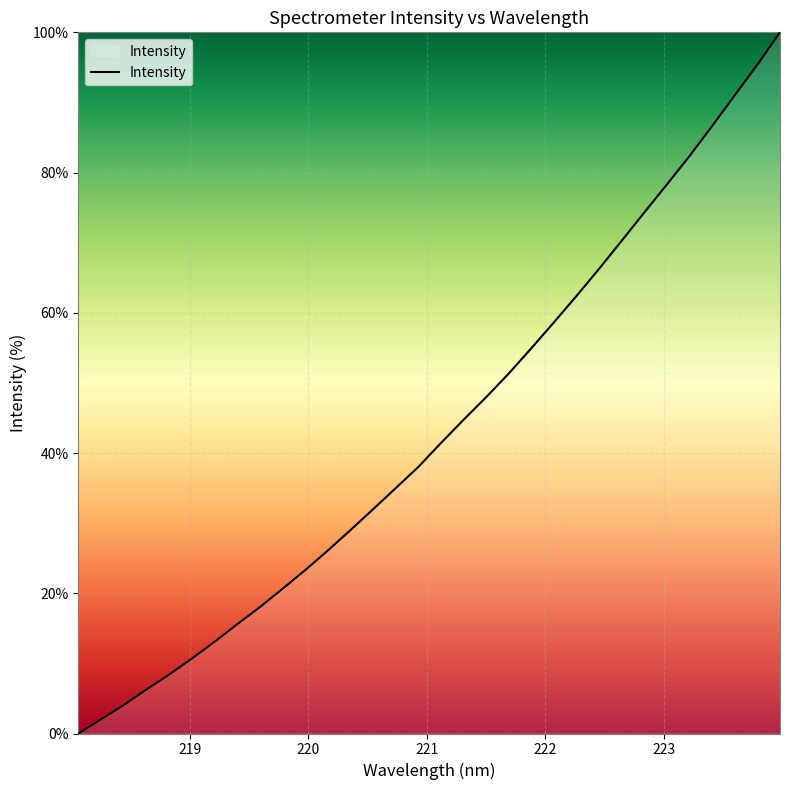

Count the number of data series in this chart.

1